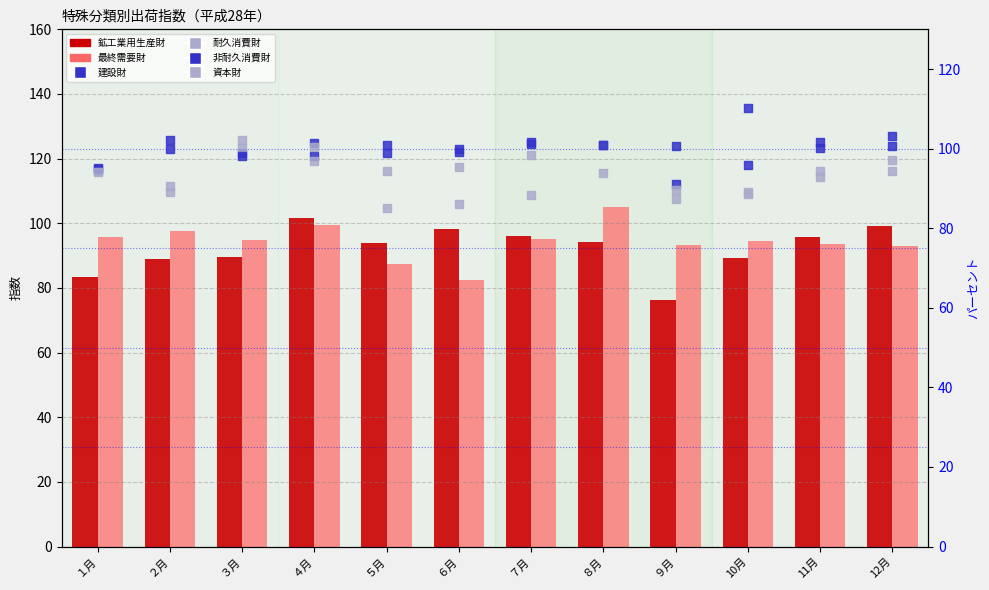

What are all the series names shown in the legend?

鉱工業用生産財, 最終需要財, 建設財, 耐久消費財, 非耐久消費財, 資本財